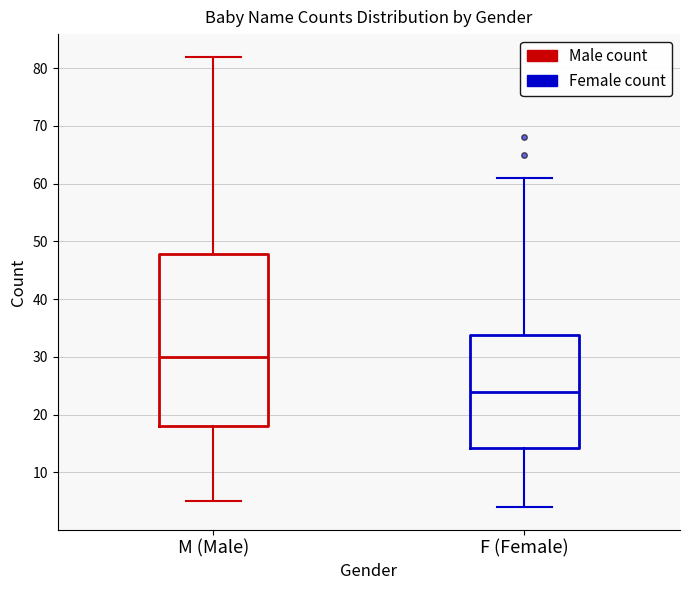

Where does the lower whisker of the box for M (Male) end on the y-axis? The values are not printed on the chart, so give them approximately, as read against the axis.

5